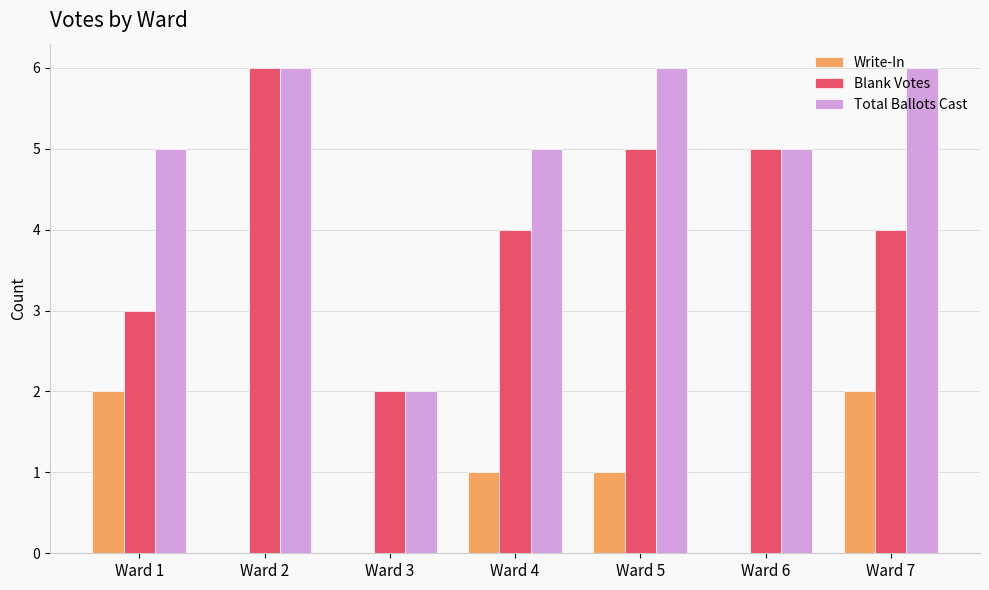

What is the average value of the Blank Votes series?

4